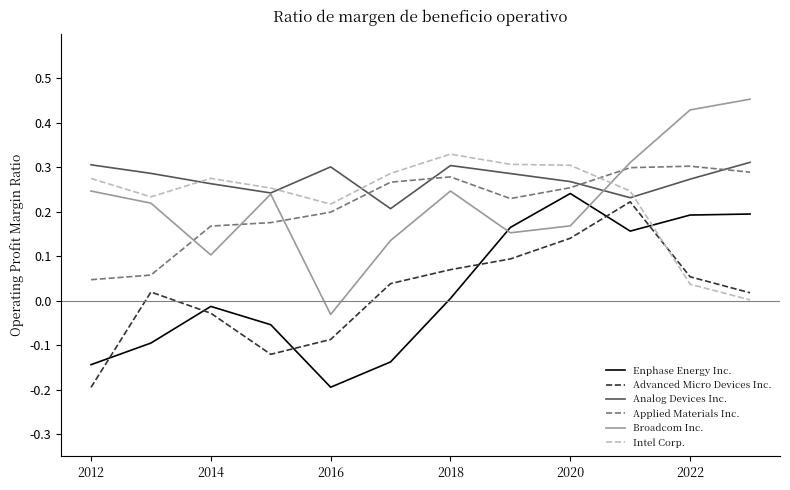

Which series has the largest total across all categories?

Analog Devices Inc.